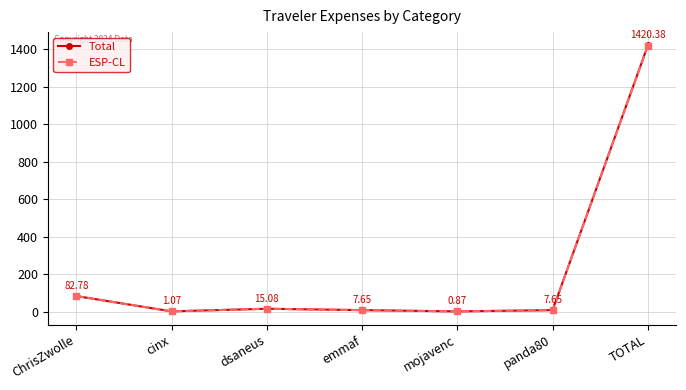

Which series has the widest spread of values?

Total